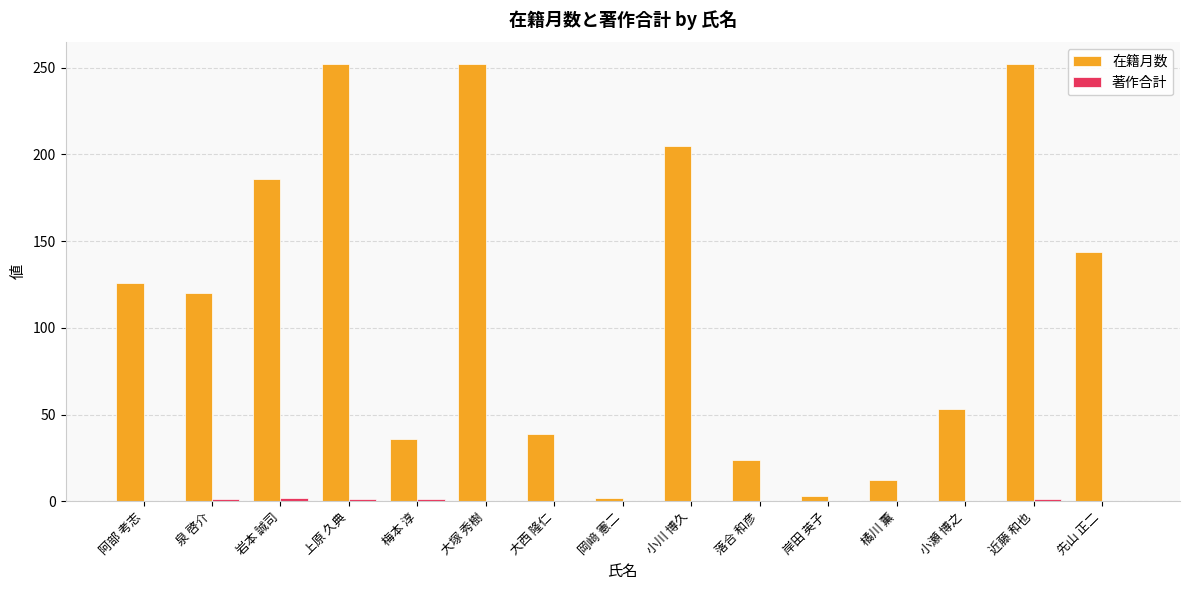

True or false: 在籍月数 has a value of 120 at 泉 啓介.

True